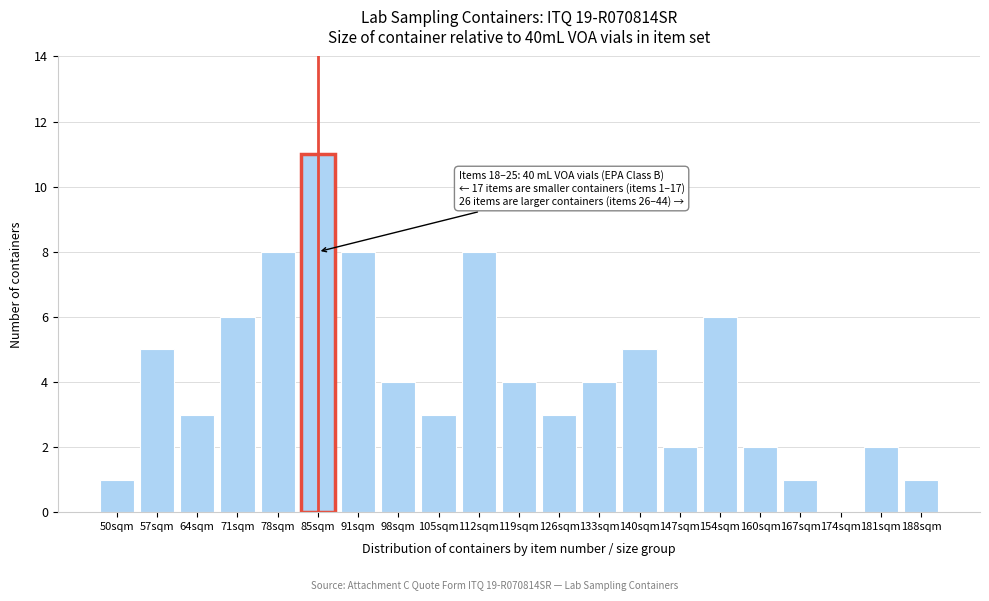

Reading left to right, extract all data points from this chart.

50sqm=1	57sqm=5	64sqm=3	71sqm=6	78sqm=8	85sqm=11	91sqm=8	98sqm=4	105sqm=3	112sqm=8	119sqm=4	126sqm=3	133sqm=4	140sqm=5	147sqm=2	154sqm=6	160sqm=2	167sqm=1	174sqm=0	181sqm=2	188sqm=1